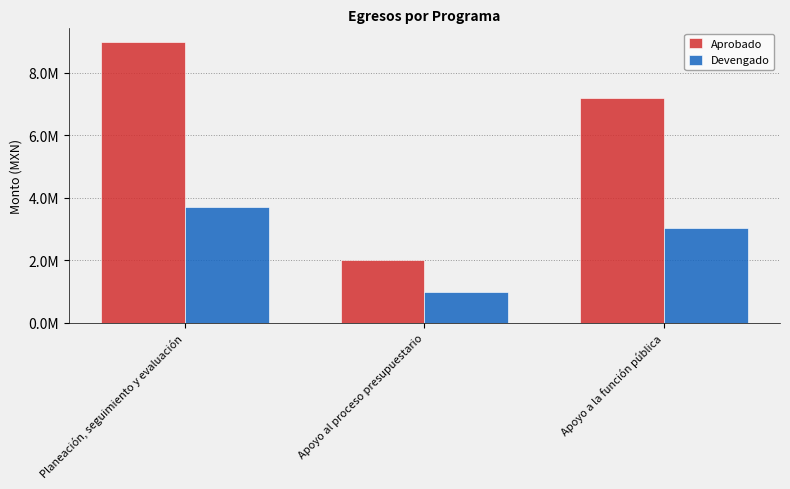

True or false: Devengado has a value of 6579845.3 at Planeación, seguimiento y evaluación.

False